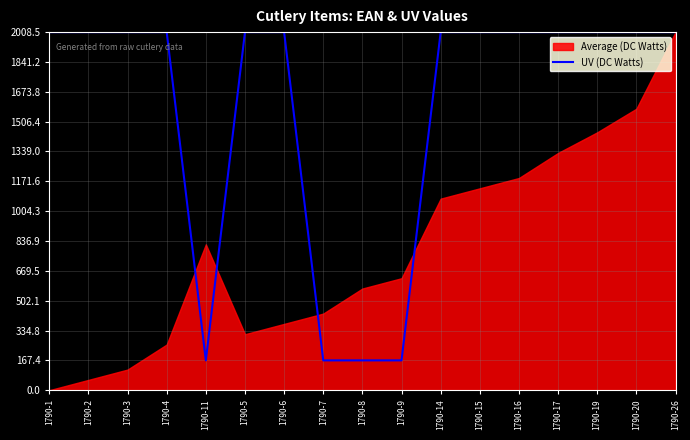

The value of UV (DC Watts) at 1790-4 is 2008.5. True or false?

True